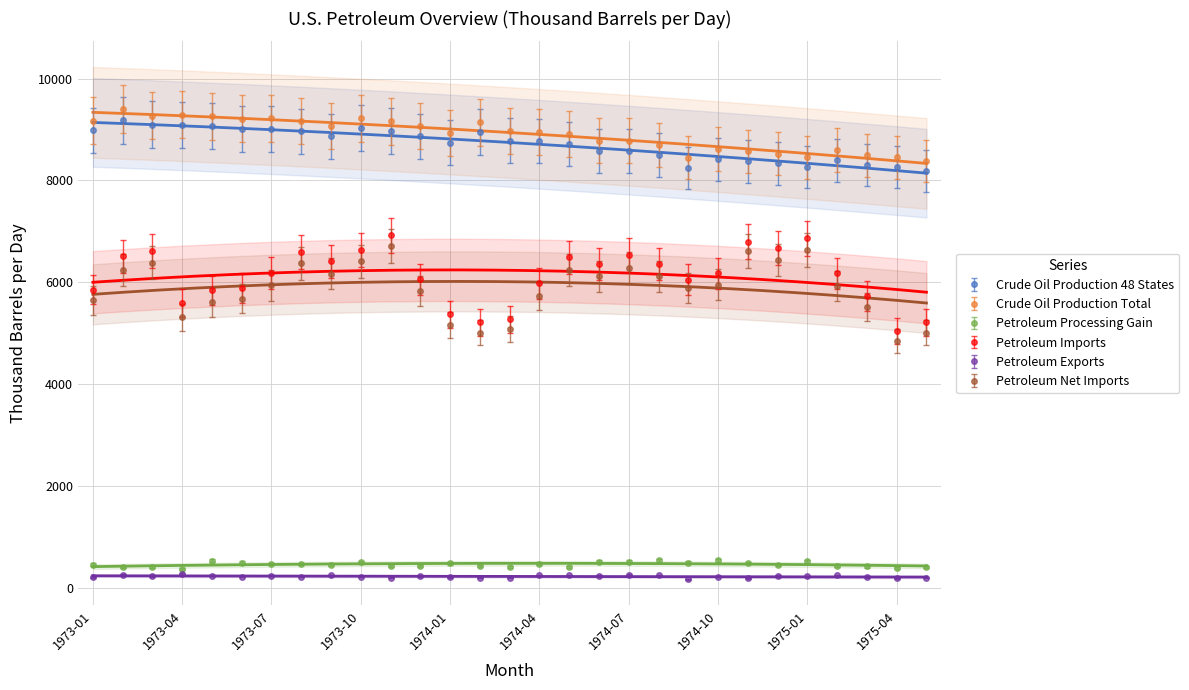

True or false: Crude Oil Production Total and Petroleum Exports intersect in this chart.

False